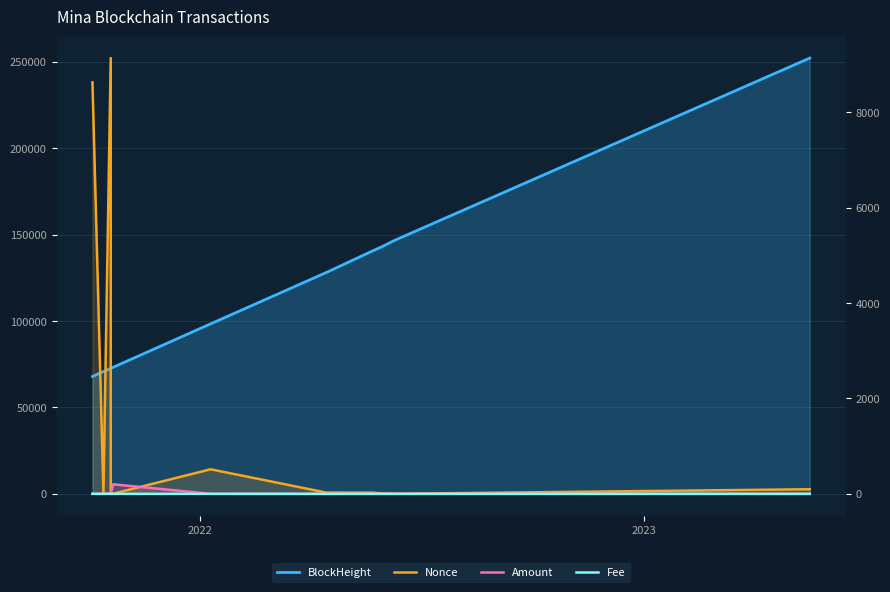

Does the chart display data point markers on the line(s)?

No